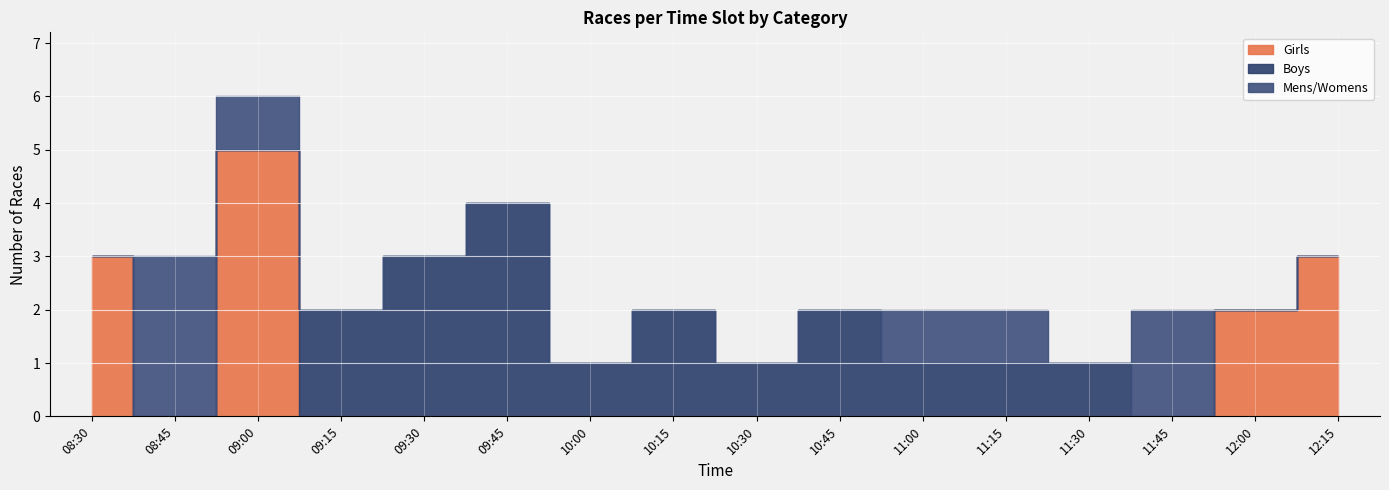

How many positive values does the Boys series have?

10